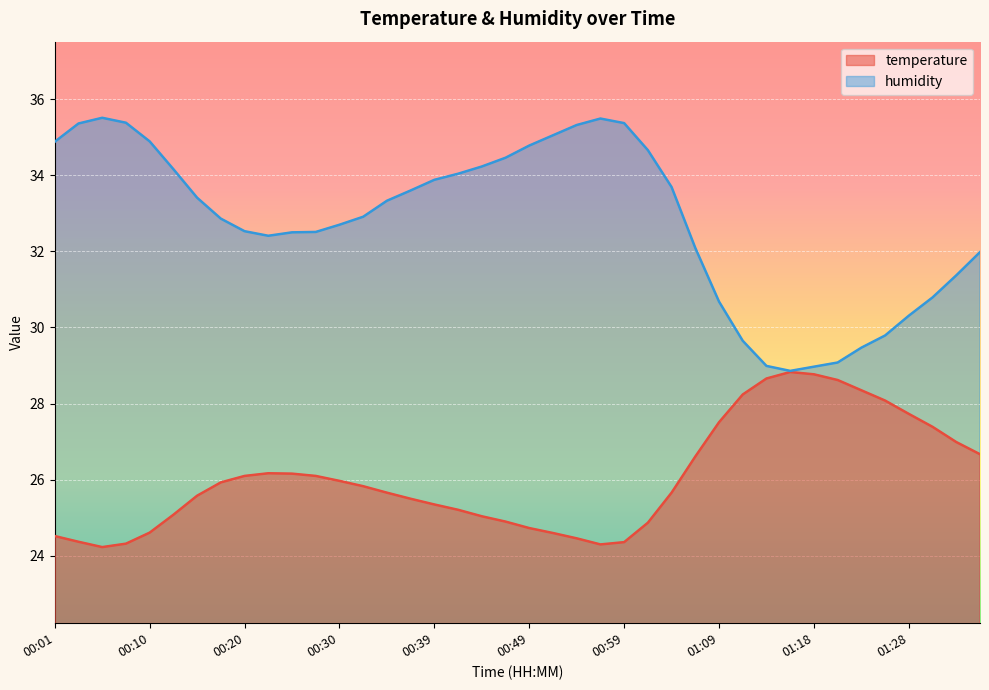

What is the difference between the maximum and minimum values in the humidity series?

6.6